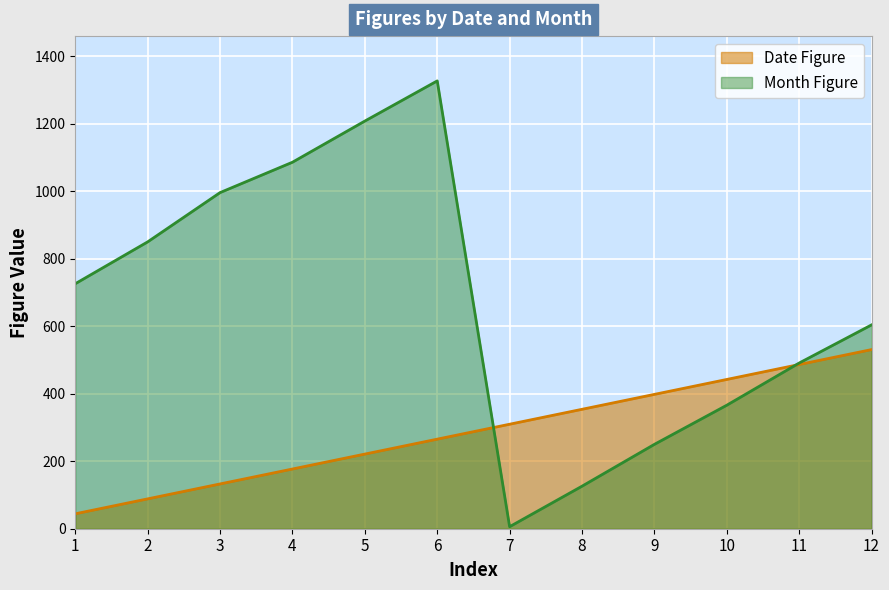

What is the greatest value displayed?

1327.0